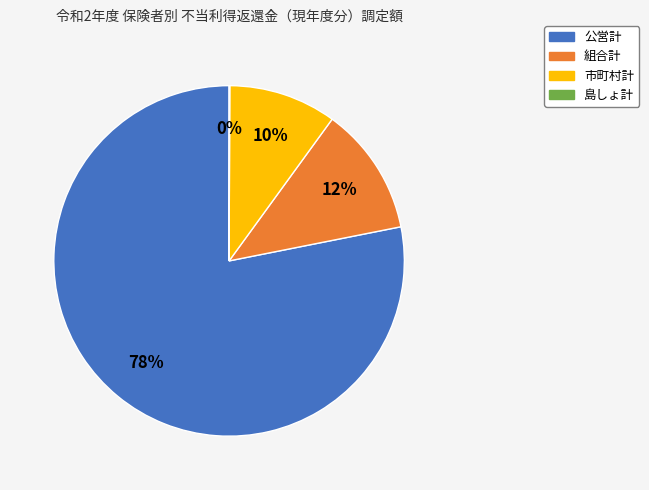

To the nearest percent, what is the average slice percentage?

25%